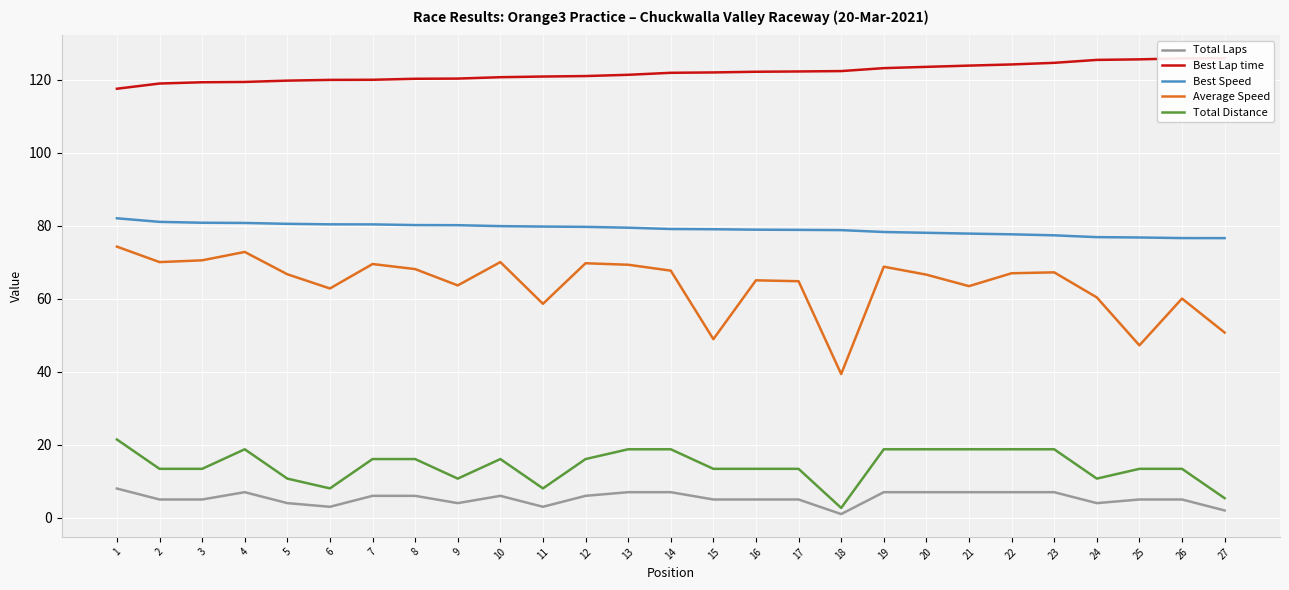

True or false: Total Distance and Best Speed intersect in this chart.

False